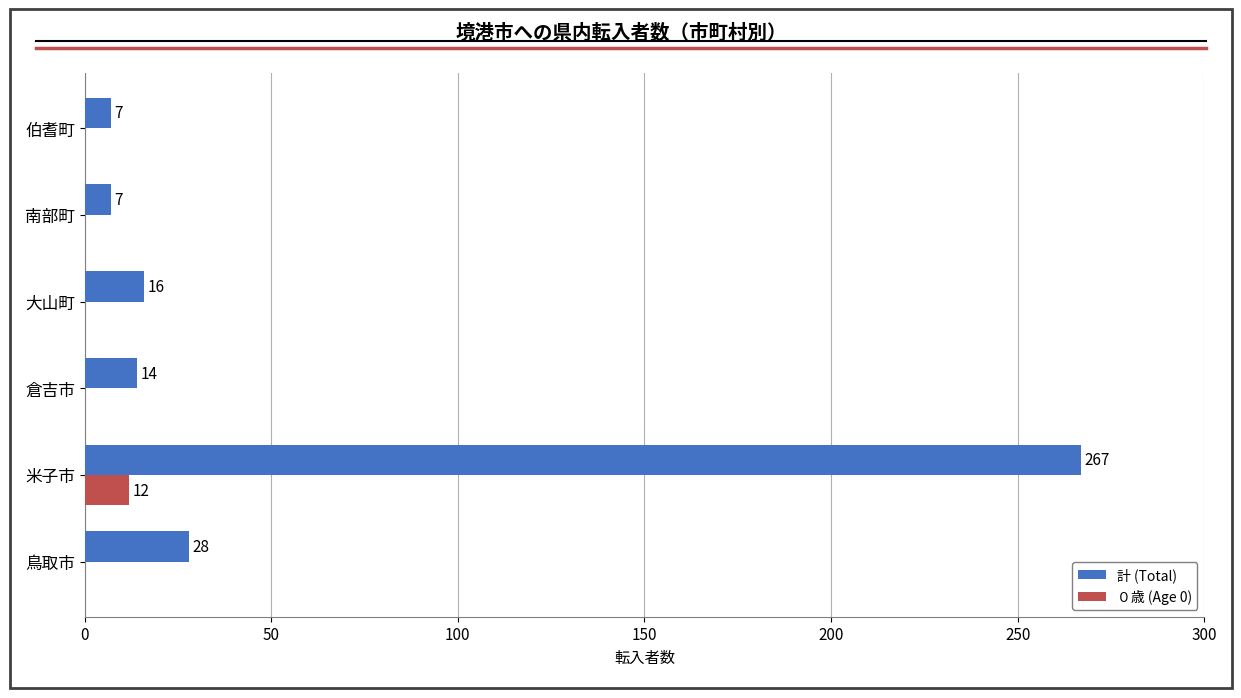

How many data points does each series have?

6